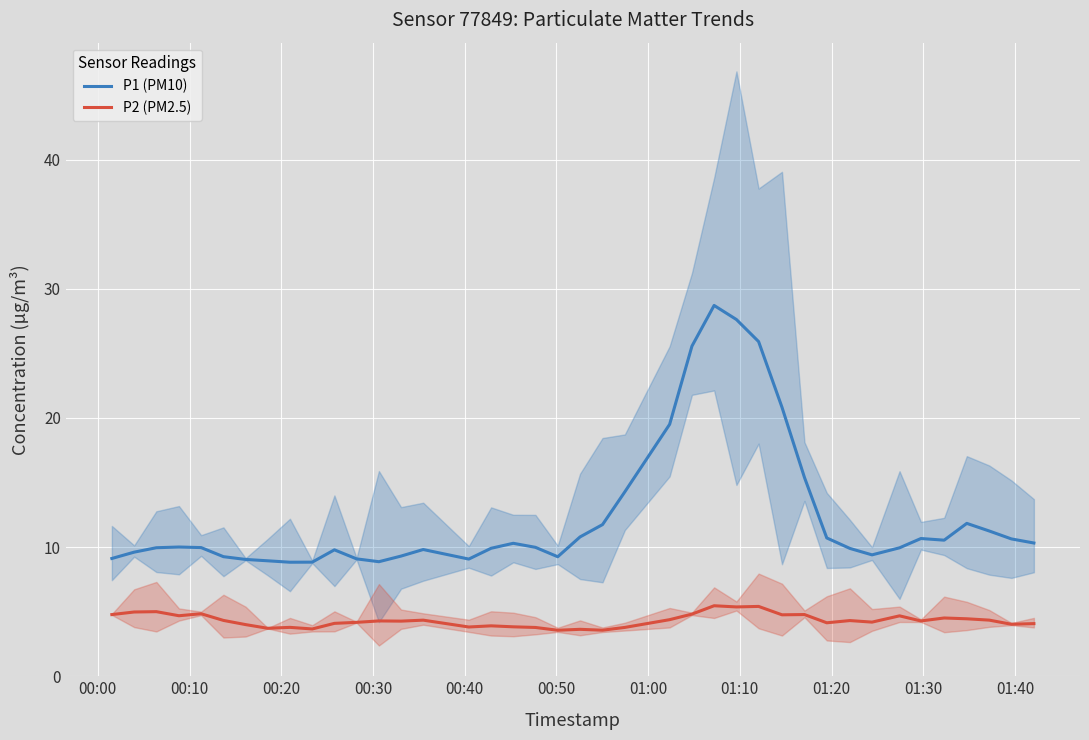

True or false: P2 (PM2.5) and P1 (PM10) intersect in this chart.

False